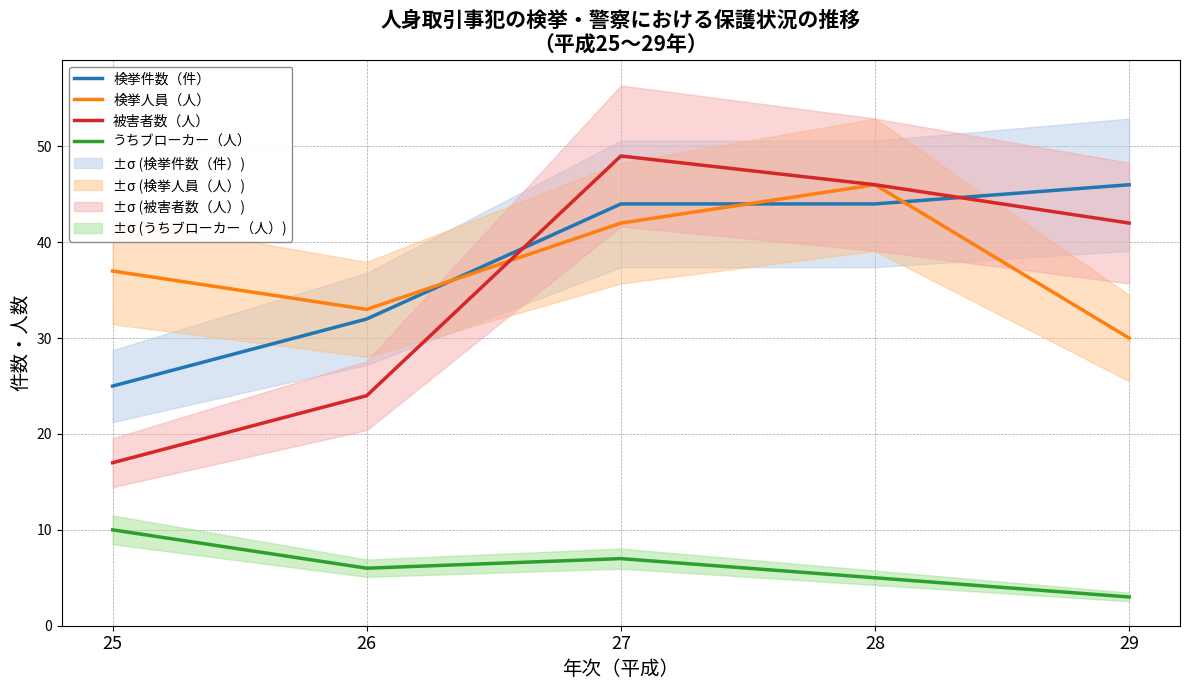

At which label does うちブローカー（人） first exceed 6?

25